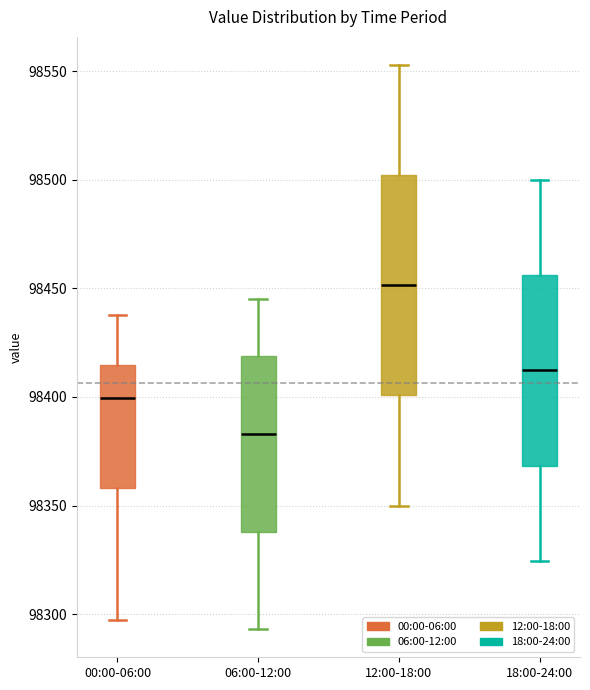

Which box has the highest median line?

12:00-18:00